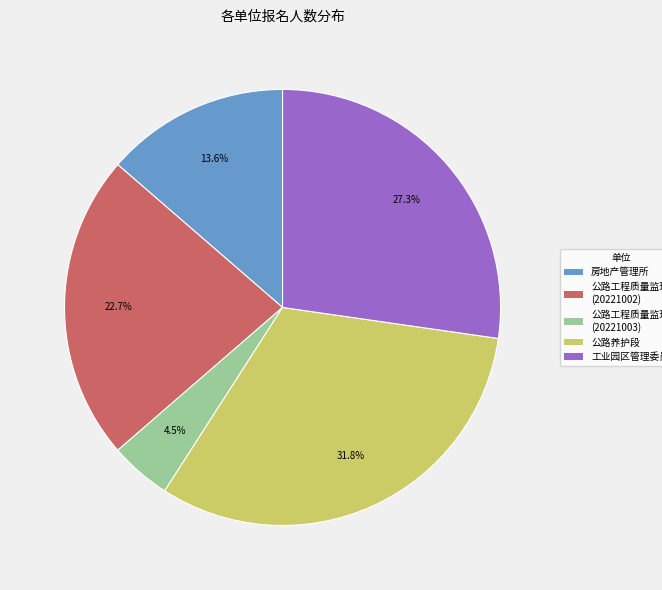

Does any single category account for the majority?

No